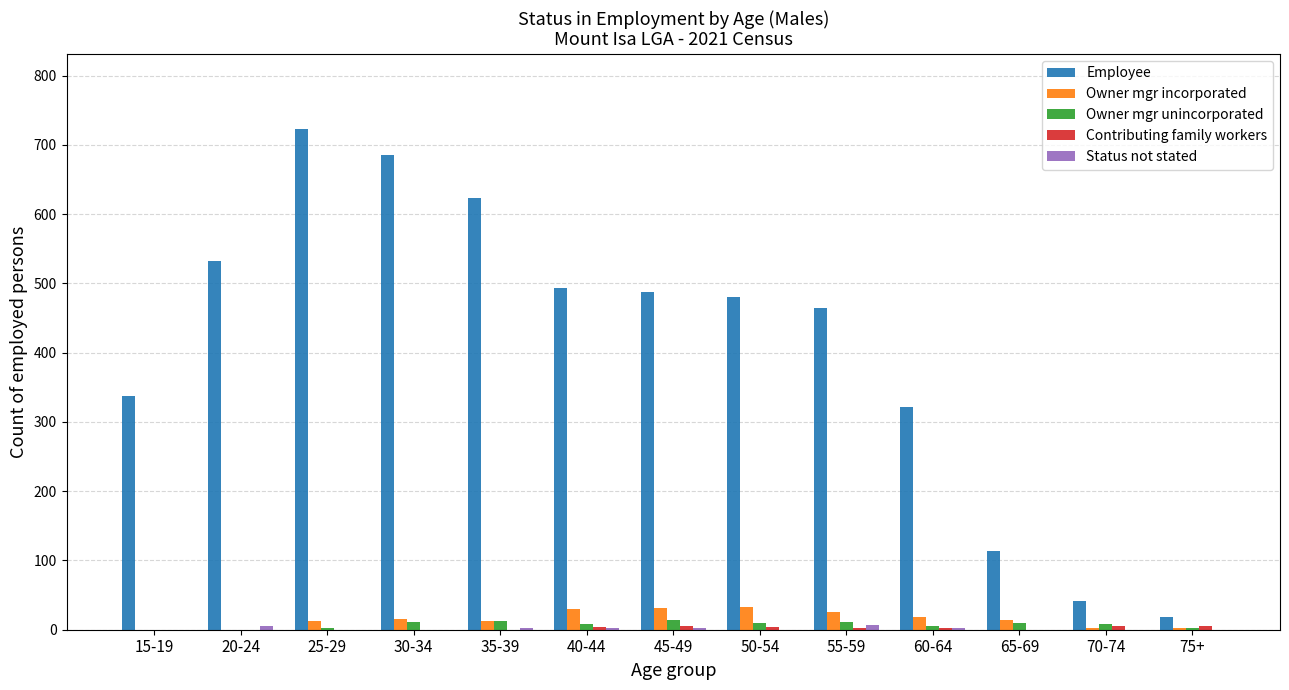

Which series has the largest total across all categories?

Employee